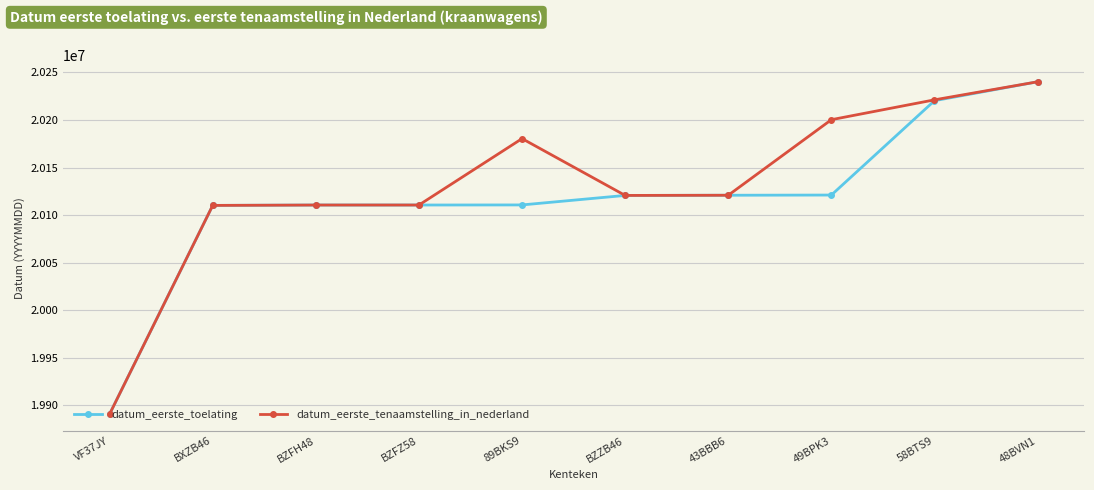

What is the value of the datum_eerste_tenaamstelling_in_nederland point at the 6th from the left?

20120613